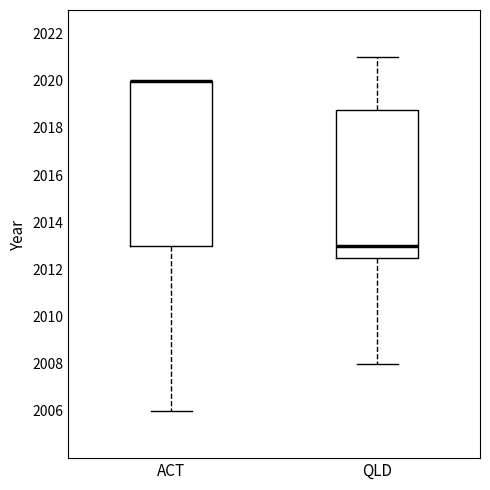

Where is the lower edge of the box for ACT on the y-axis? The values are not printed on the chart, so give them approximately, as read against the axis.

2013.0